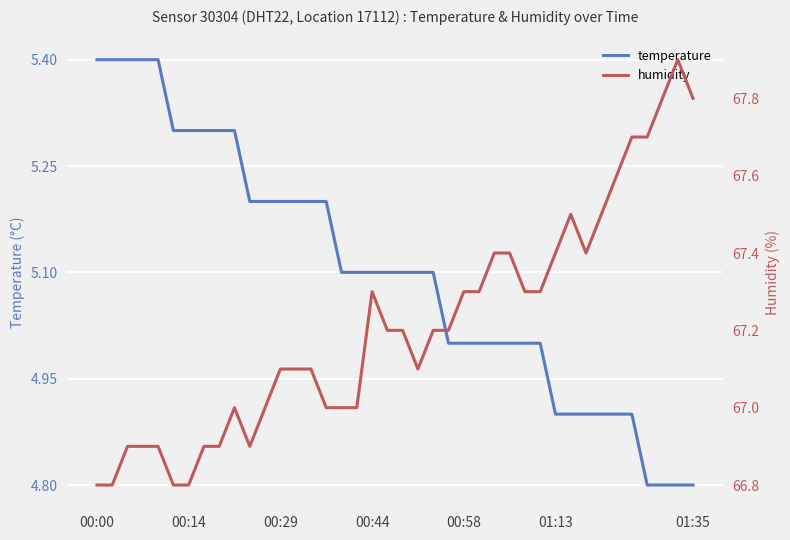

Is the value of temperature at 11 greater than the value of humidity at 7?

No